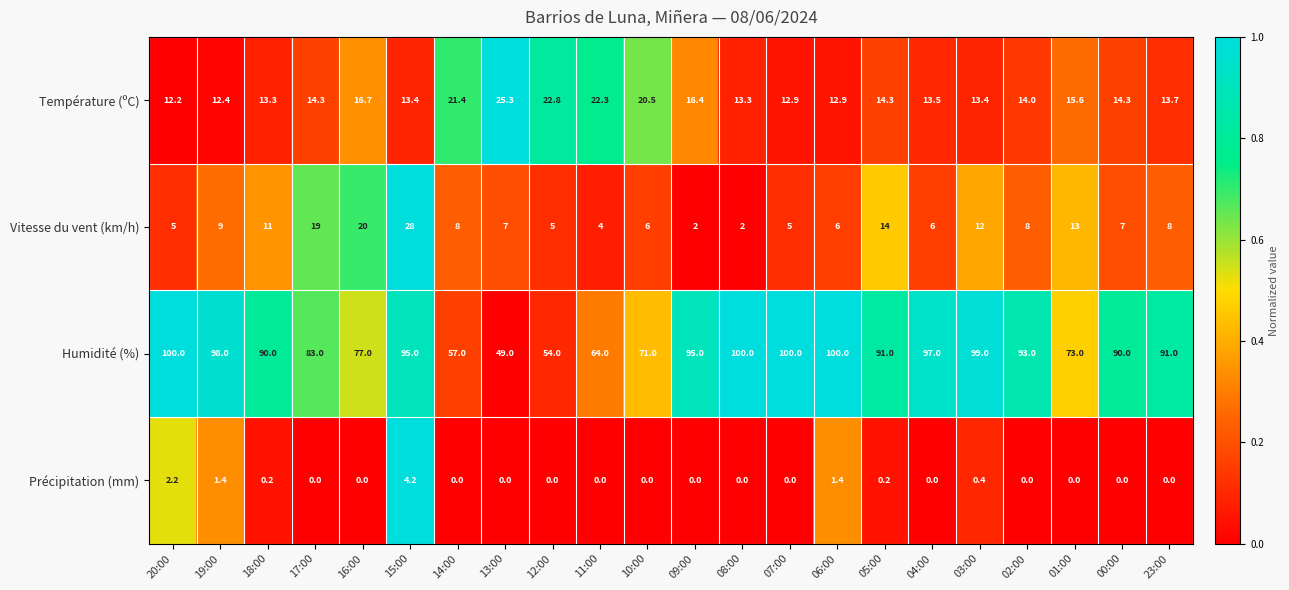

What is the maximum value shown in the chart?

100.0